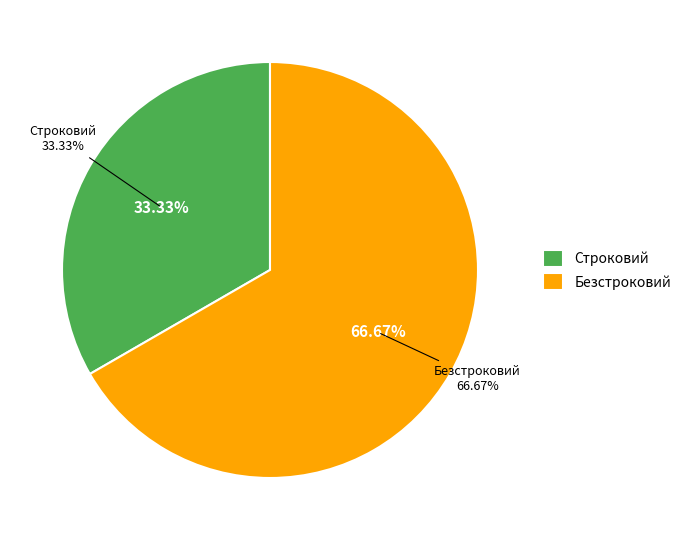

Between Безстроковий and Строковий, which is larger?

Безстроковий